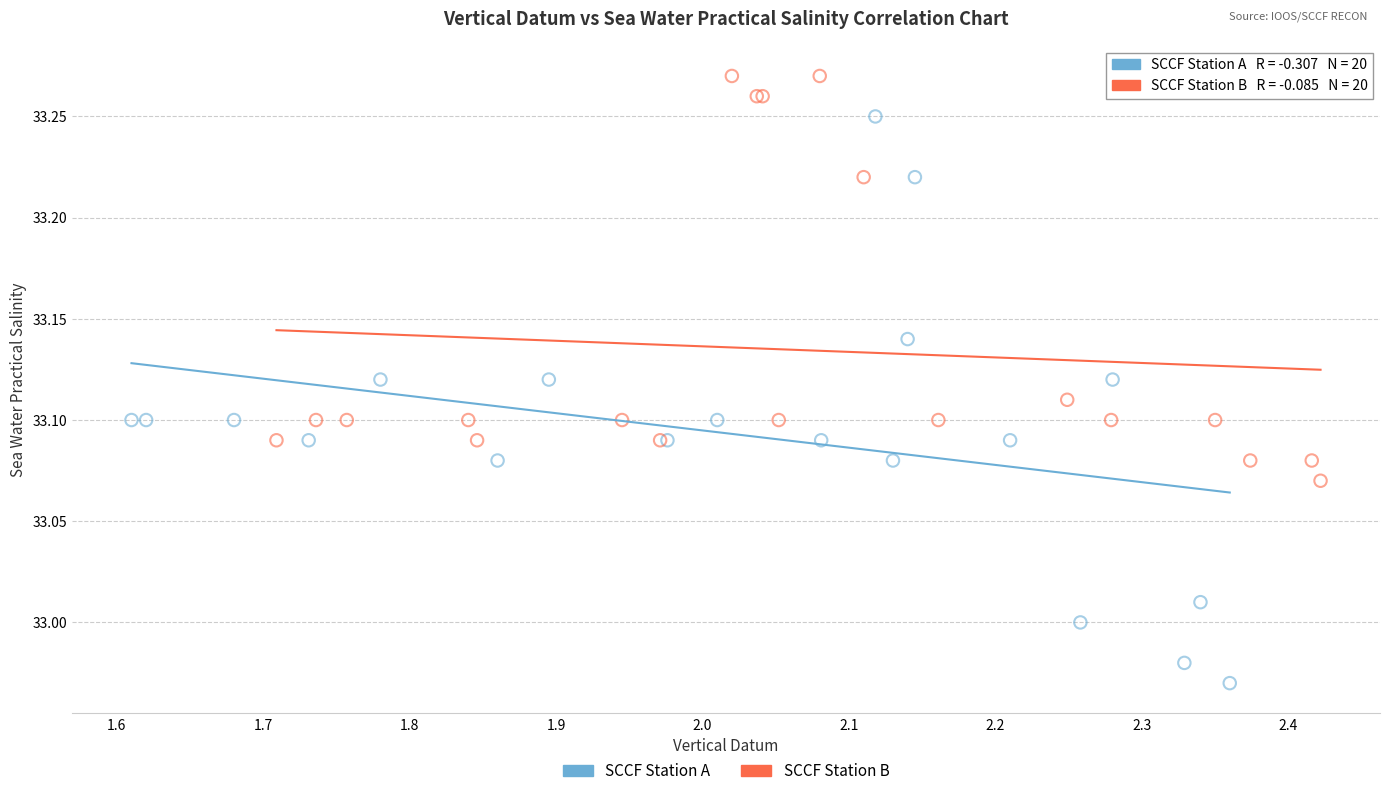

What are all the series names shown in the legend?

SCCF Station A, SCCF Station B